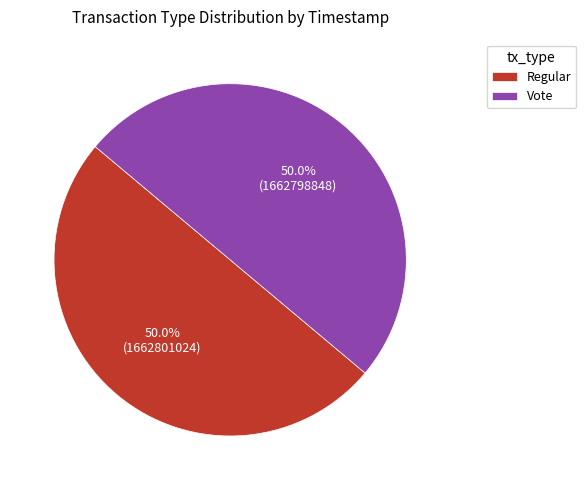

Is the sum of Regular and Vote greater than half?

Yes